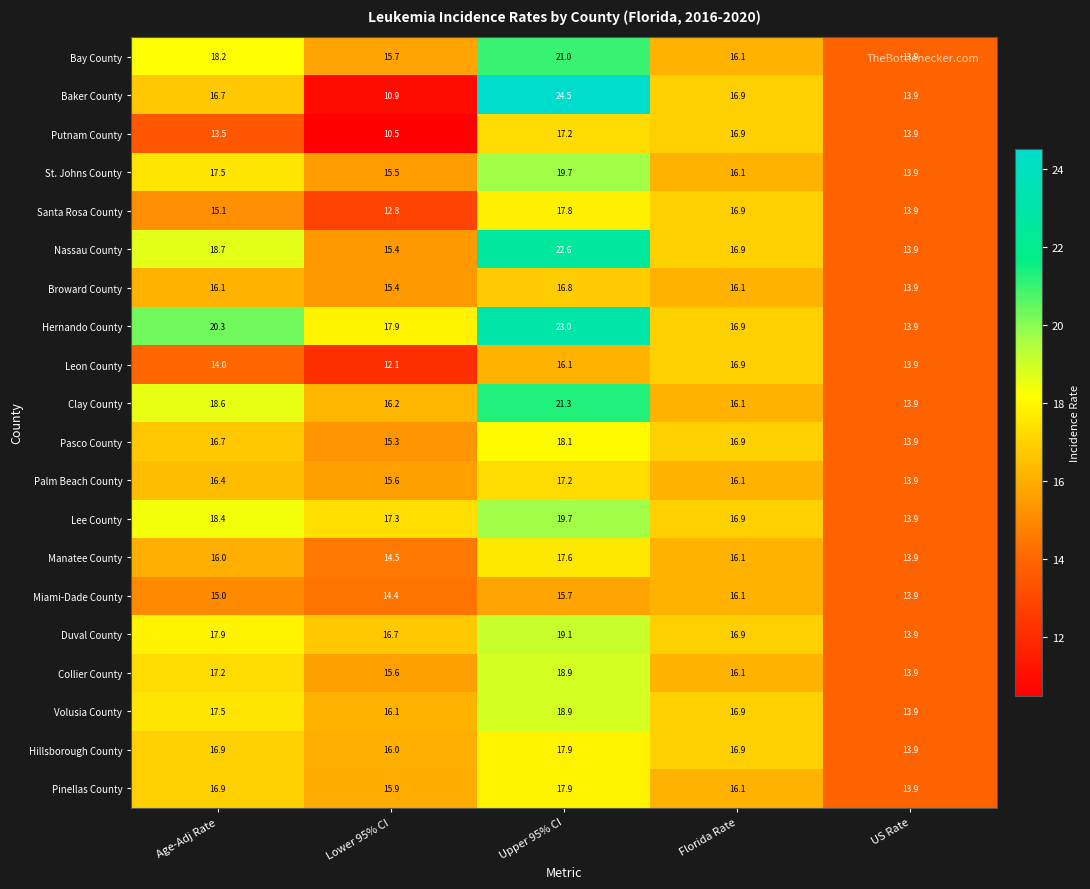

Rank the categories by Palm Beach County value from lowest to highest.

US Rate, Lower 95% CI, Florida Rate, Age-Adj Rate, Upper 95% CI